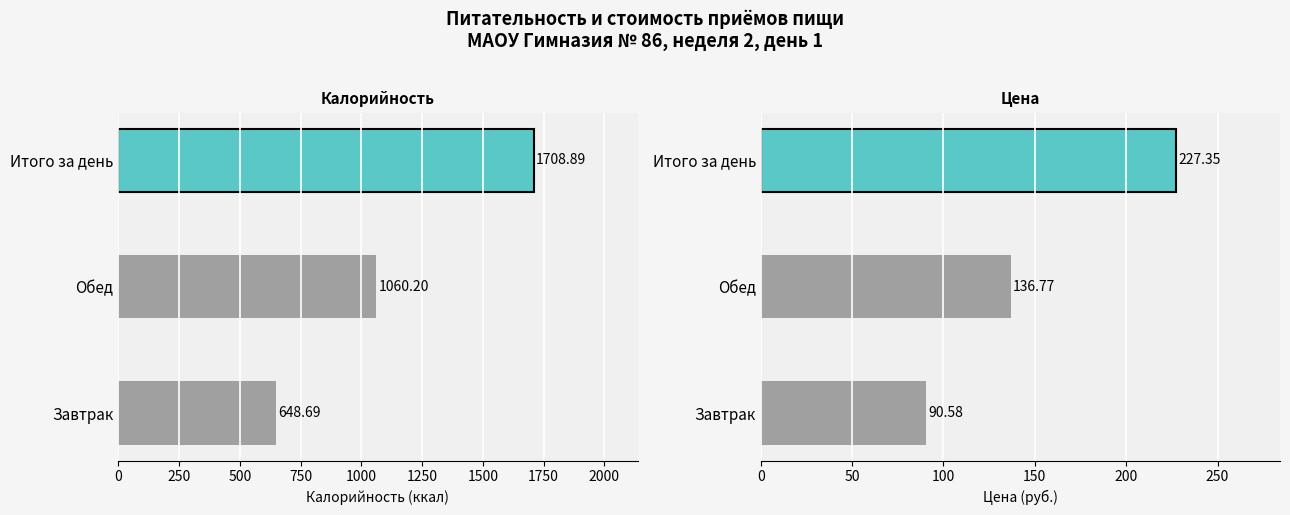

Does the chart contain any negative values?

No